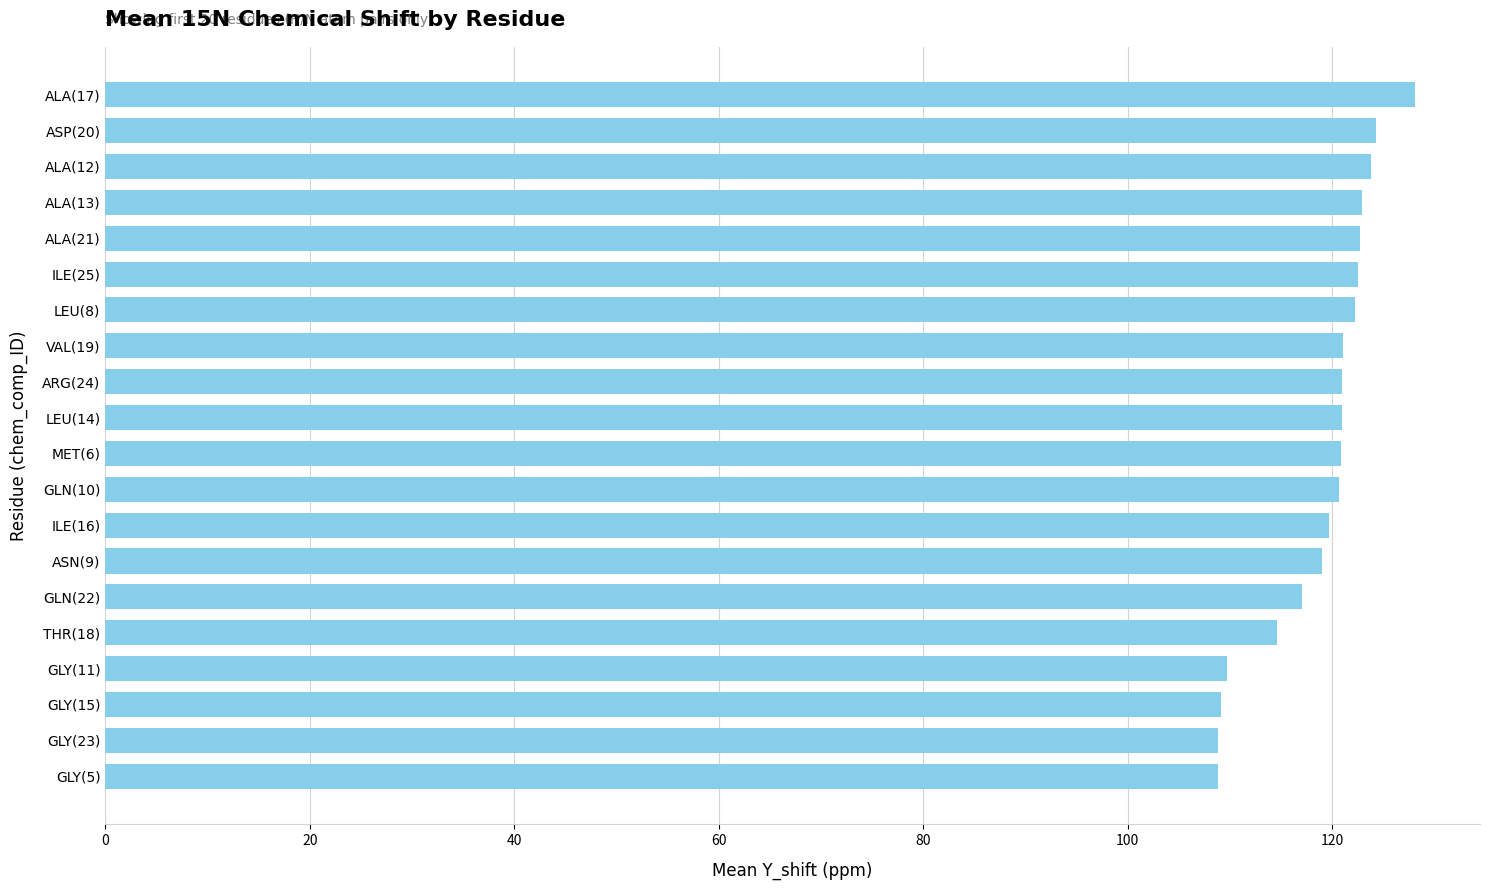

What is the minimum value shown in the chart?

108.8